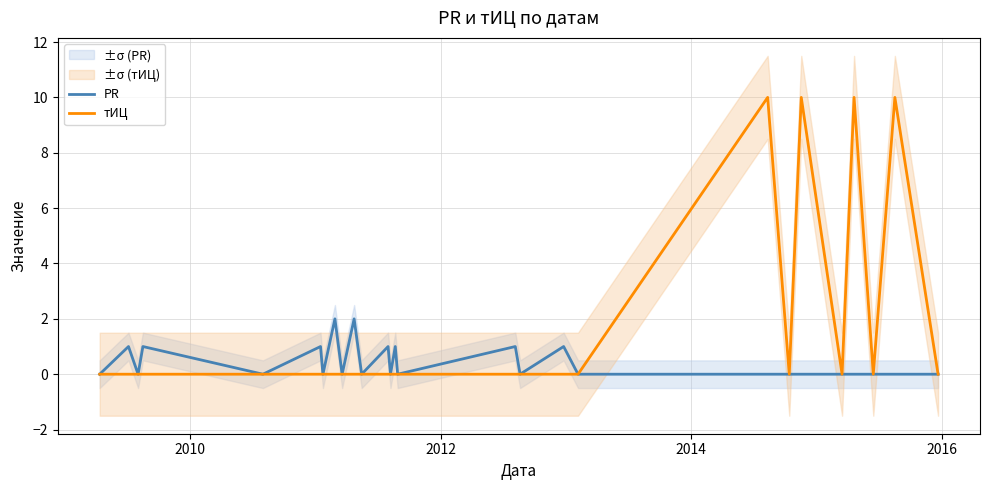

What is the maximum value for тИЦ?

10